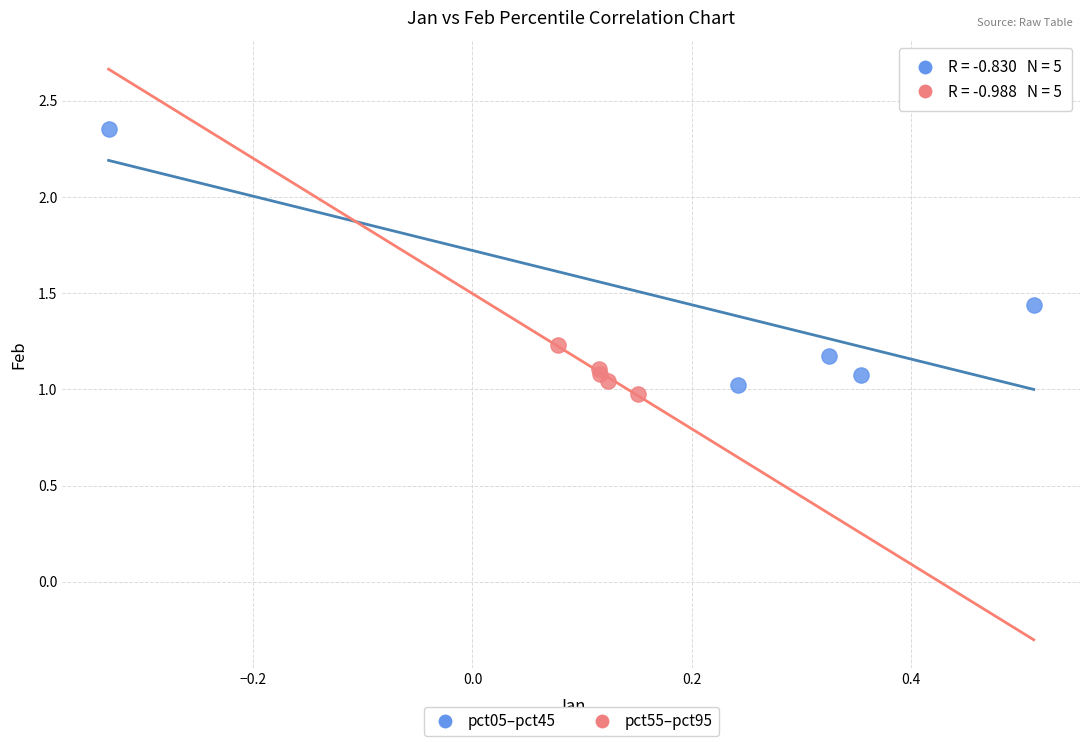

Which series has the widest spread of Y values?

pct05–pct45